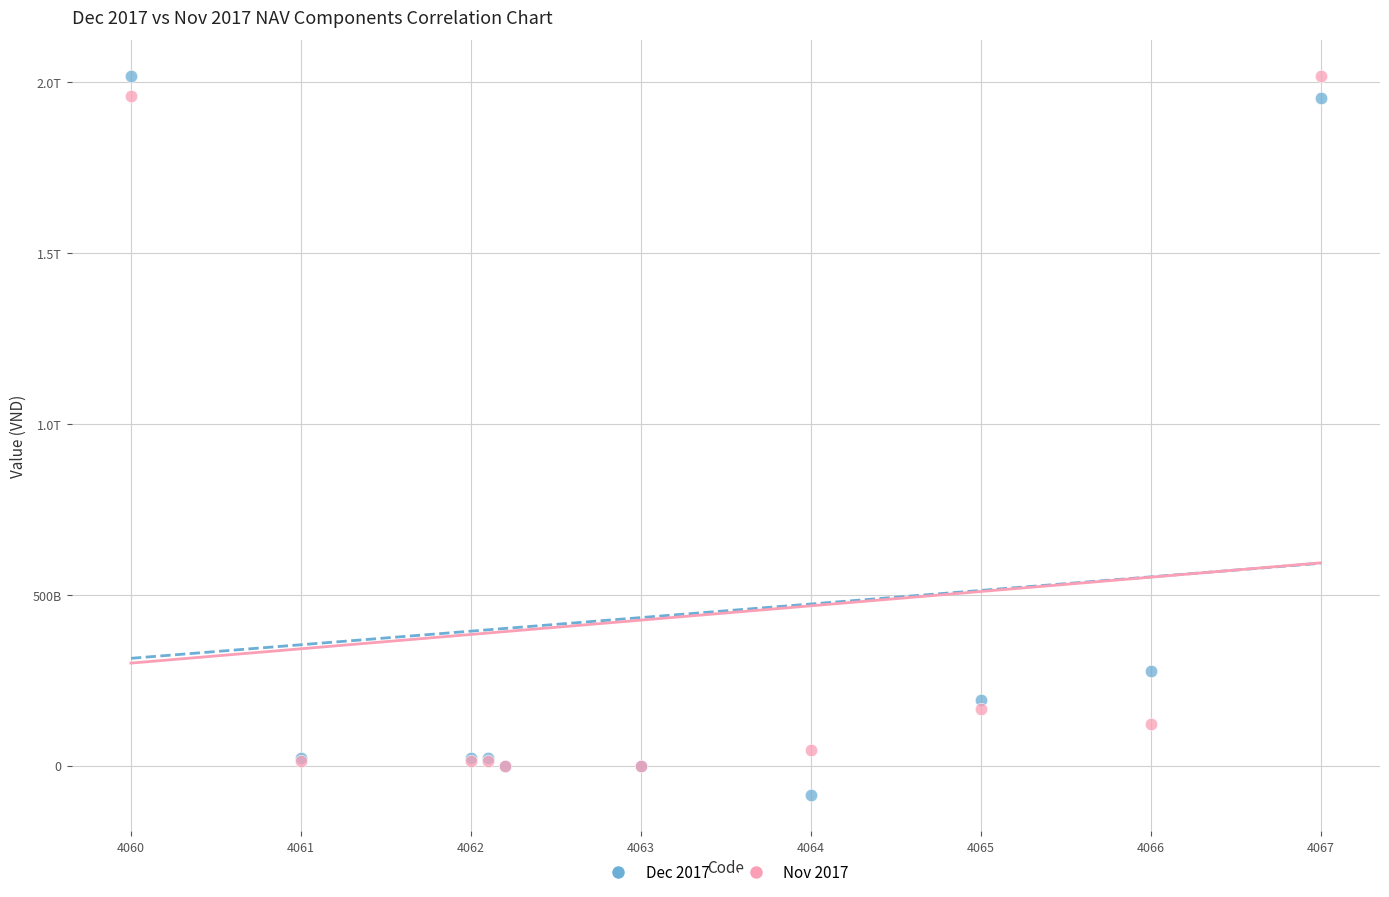

What are all the series names shown in the legend?

Dec 2017, Nov 2017